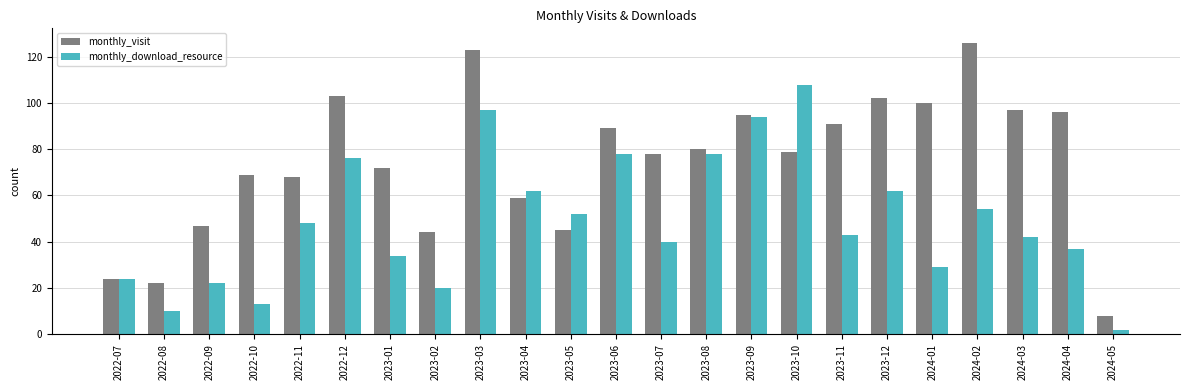

Which series has the largest range (max minus min)?

monthly_visit